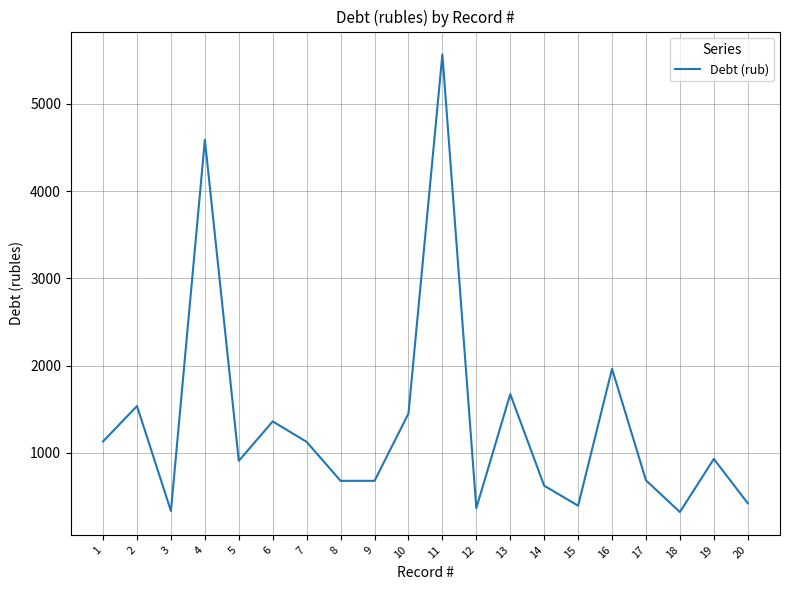

Which label corresponds to the largest value in the chart?

11